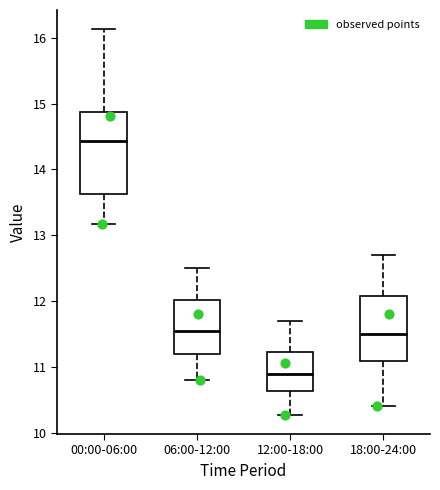

Reading left to right, transcribe this box plot: for each box, give where its median line is, the range the box spans, and where its two whiskers end, as read against the y-axis. The values are not printed on the chart, so give them approximately, as read against the axis.

00:00-06:00: median 14.4, box 13.6 to 14.9, whiskers 13.2 to 16.1
06:00-12:00: median 11.6, box 11.2 to 12.0, whiskers 10.8 to 12.5
12:00-18:00: median 10.9, box 10.6 to 11.2, whiskers 10.3 to 11.7
18:00-24:00: median 11.5, box 11.1 to 12.1, whiskers 10.4 to 12.7